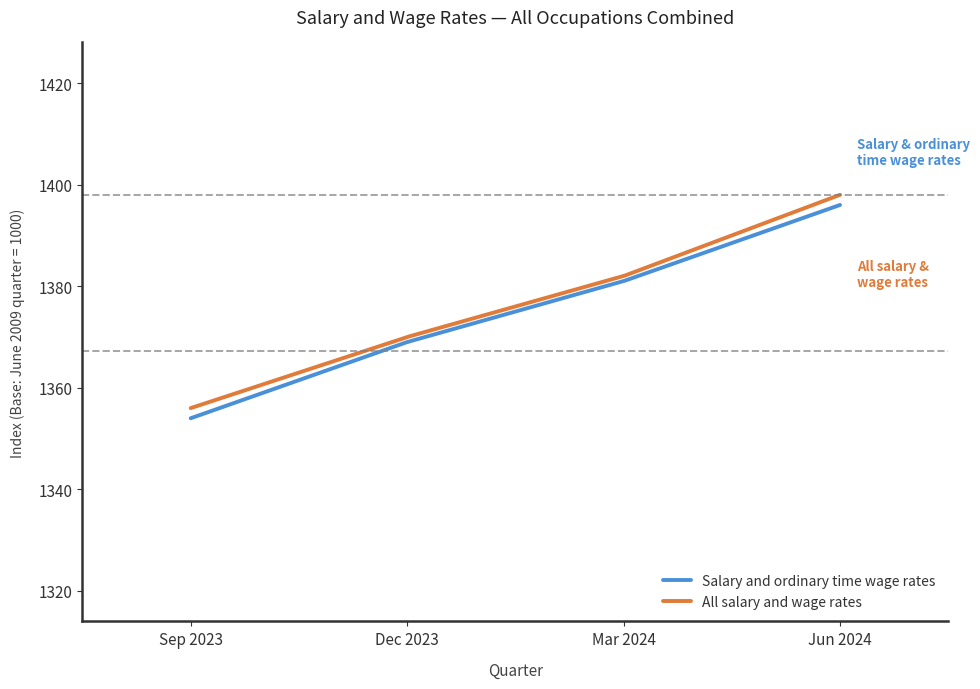

What is the greatest value displayed?

1398.0